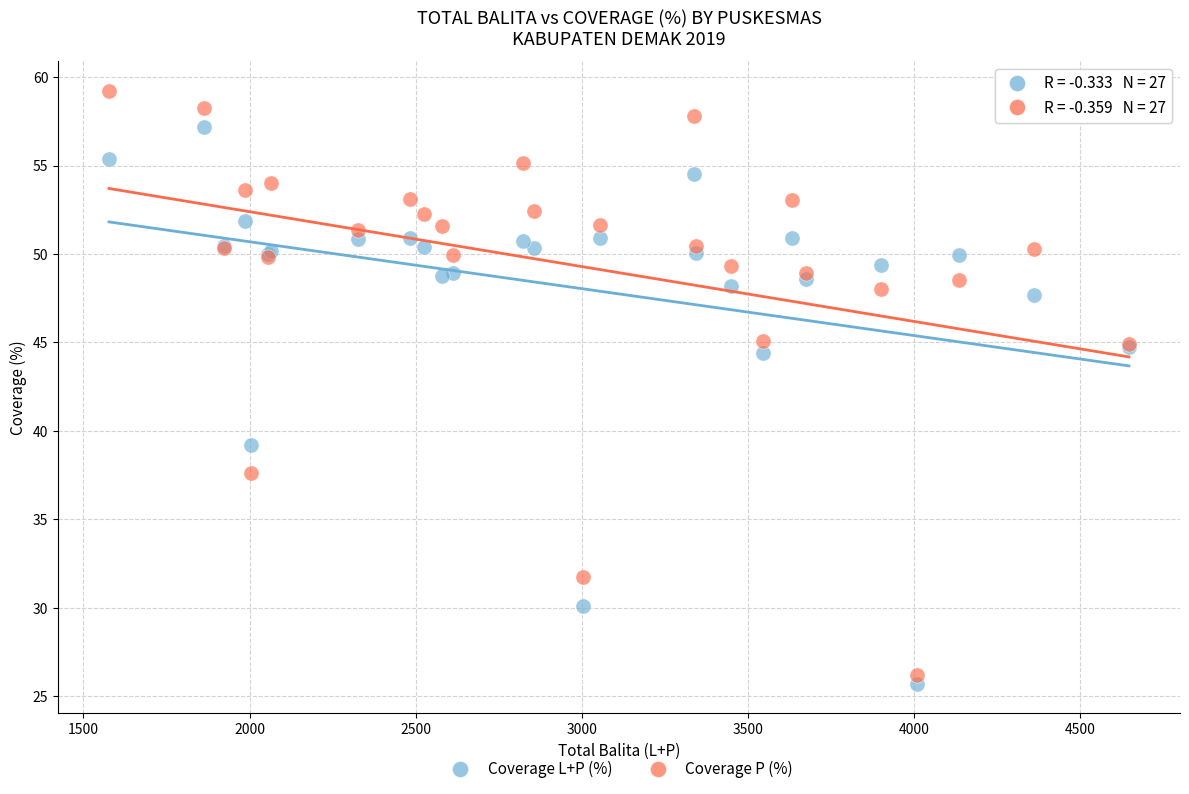

What is the X range (max minus min) for the scatter plot?

3069.0